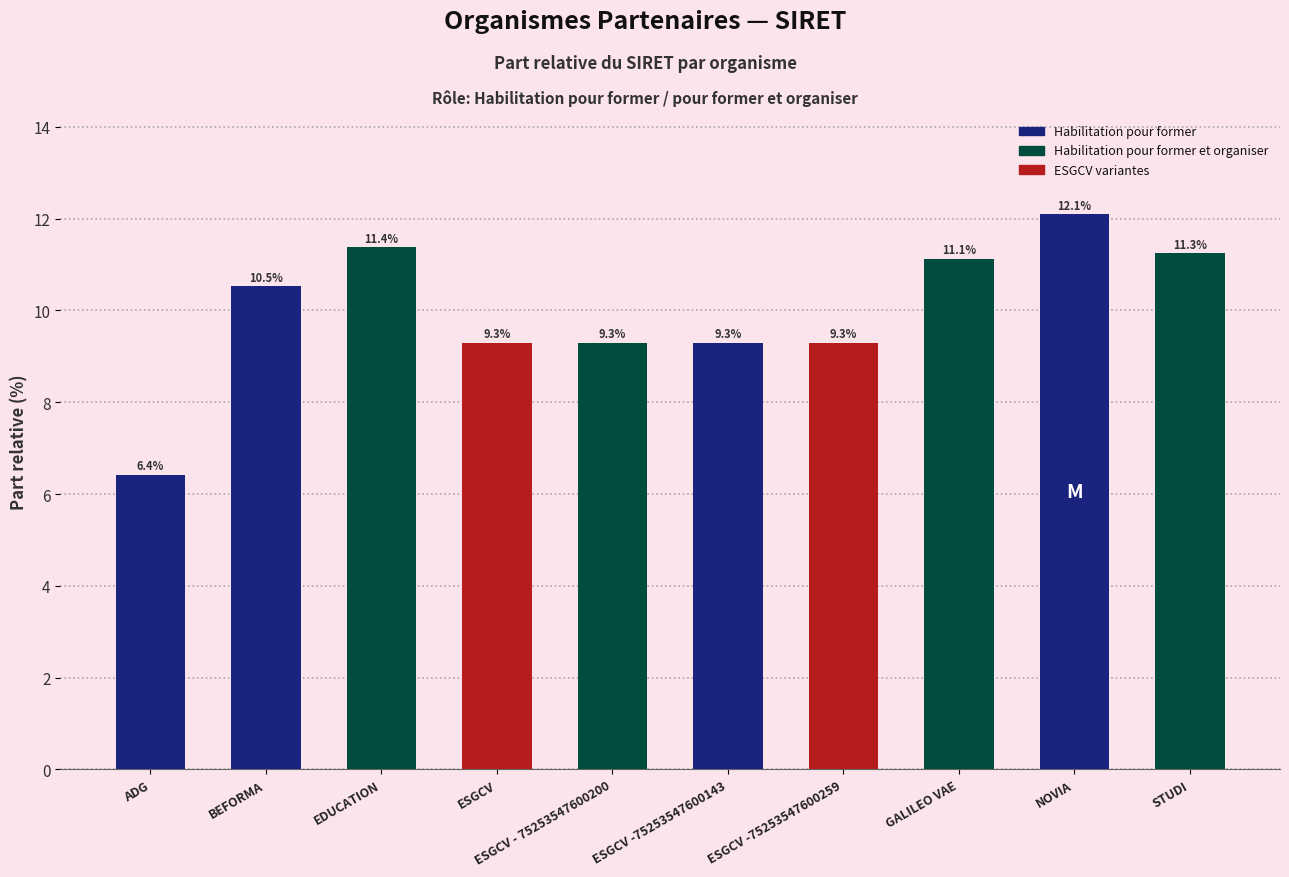

Reading left to right, list all the values displayed in this chart.

ADG=6.4	BEFORMA=10.5	EDUCATION=11.4	ESGCV=9.3	ESGCV - 75253547600200=9.3	ESGCV -75253547600143=9.3	ESGCV -75253547600259=9.3	GALILEO VAE=11.1	NOVIA=12.1	STUDI=11.3